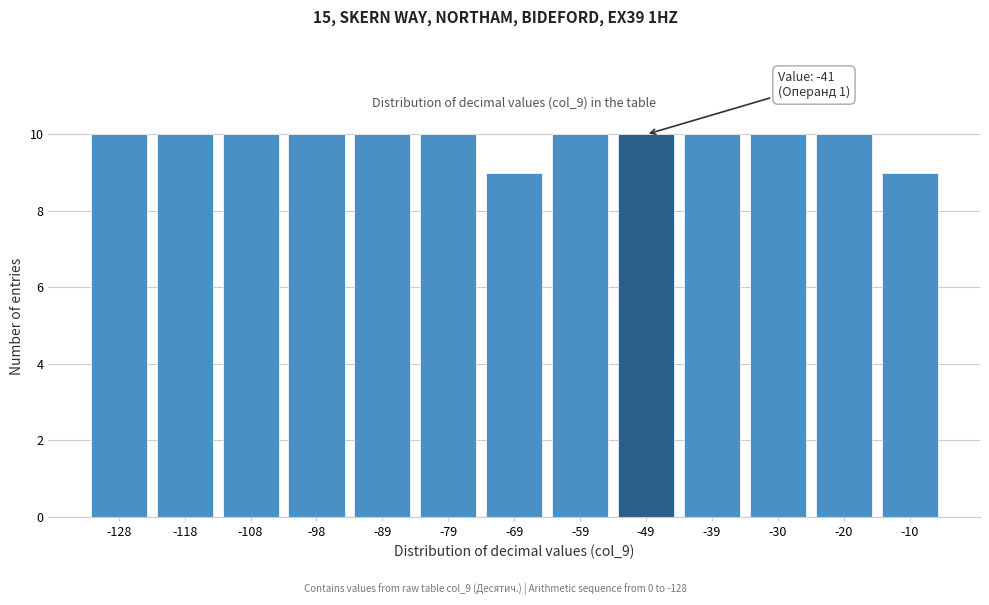

Reading left to right, list all the values displayed in this chart.

-128=10	-118=10	-108=10	-98=10	-89=10	-79=10	-69=9	-59=10	-49=10	-39=10	-30=10	-20=10	-10=9